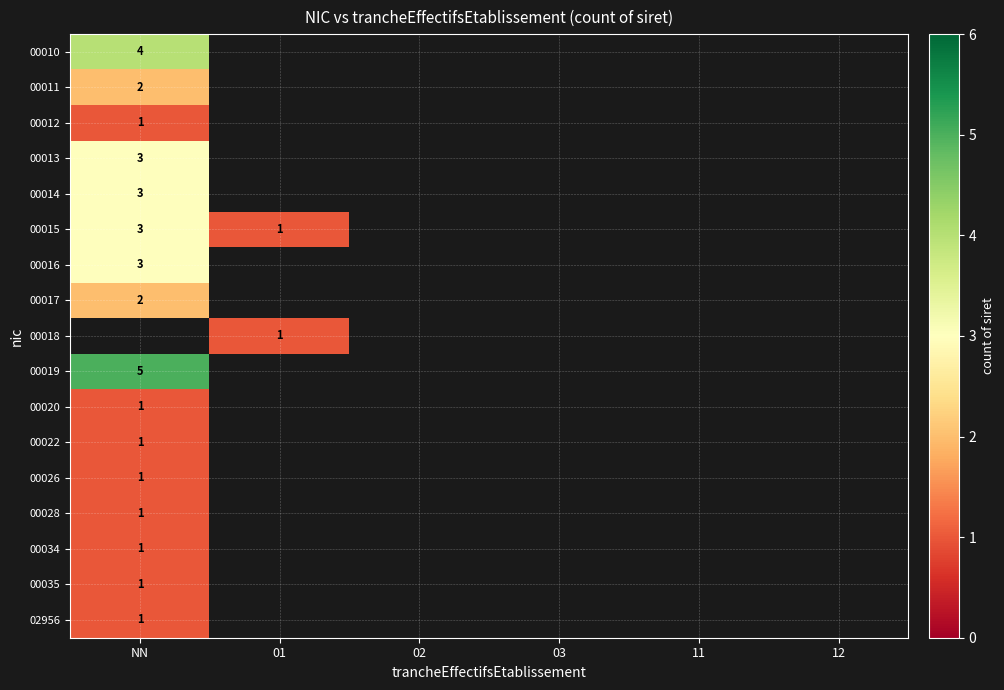

Count the number of categories in the chart.

6